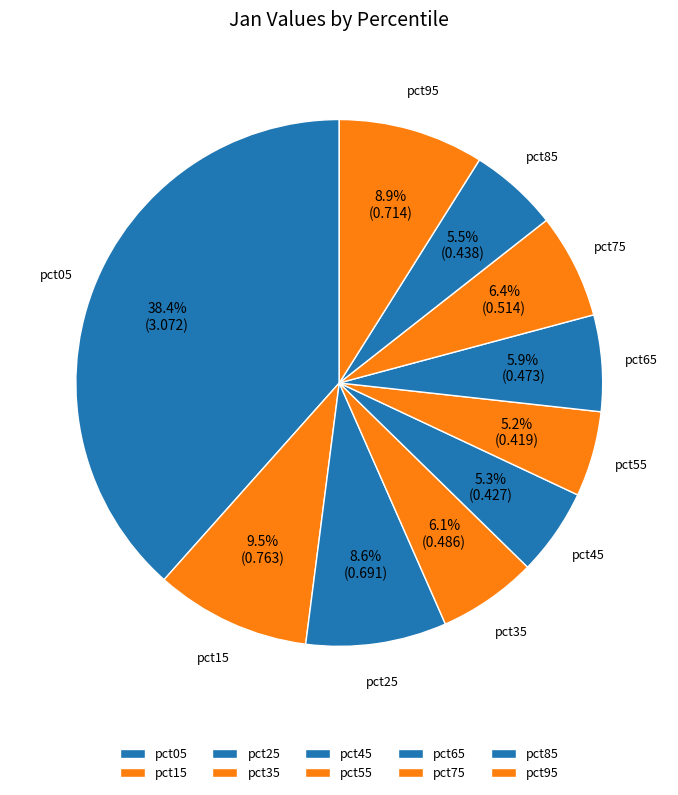

To the nearest percent, what is the difference between the largest and smallest slice percentages?

33%